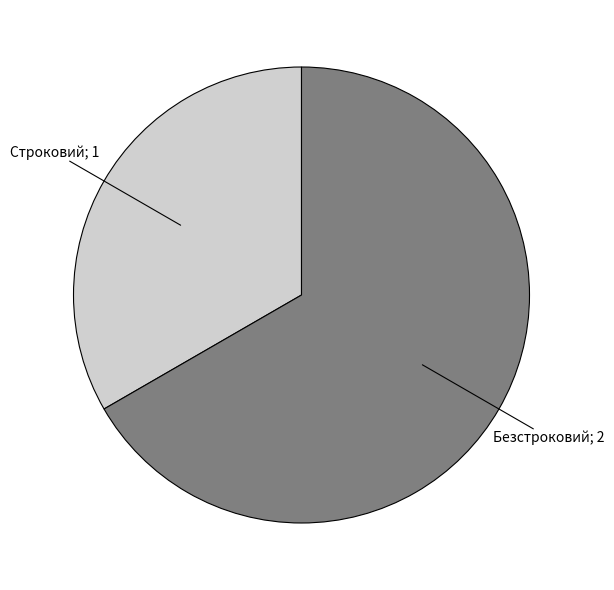

Does any single category account for the majority?

Yes